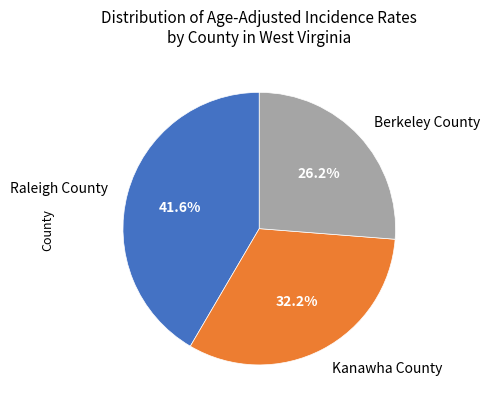

To the nearest percent, what is the difference between the largest and smallest slice percentages?

15%